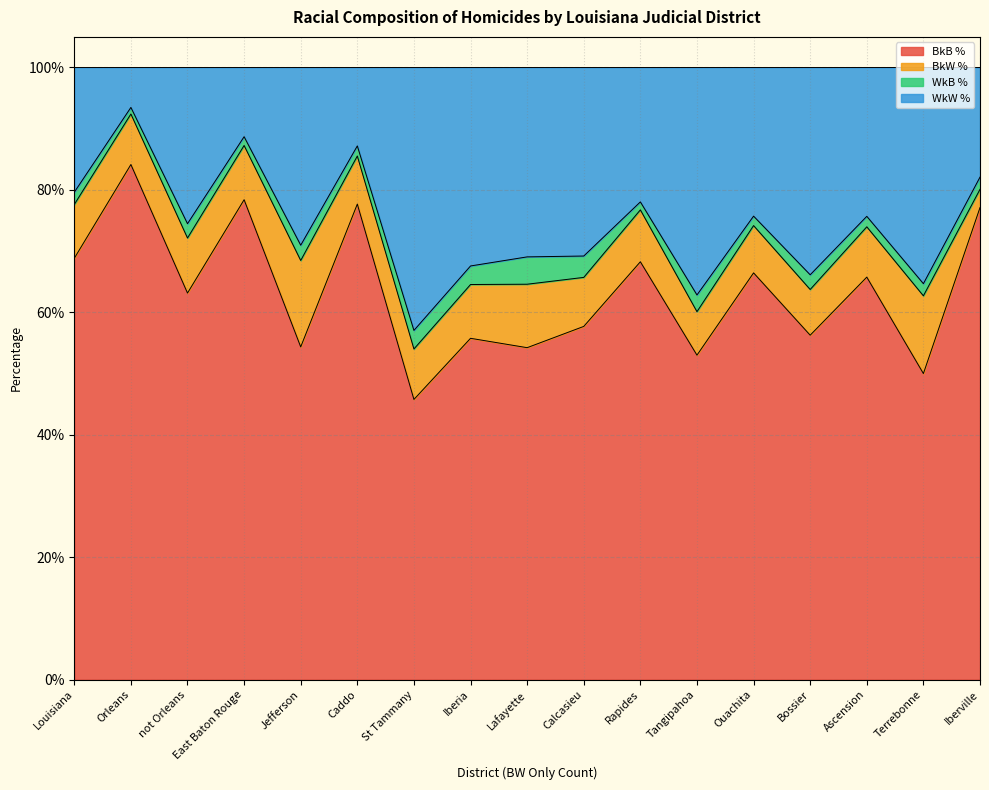

What is the sum of all BkB % values?

10.8